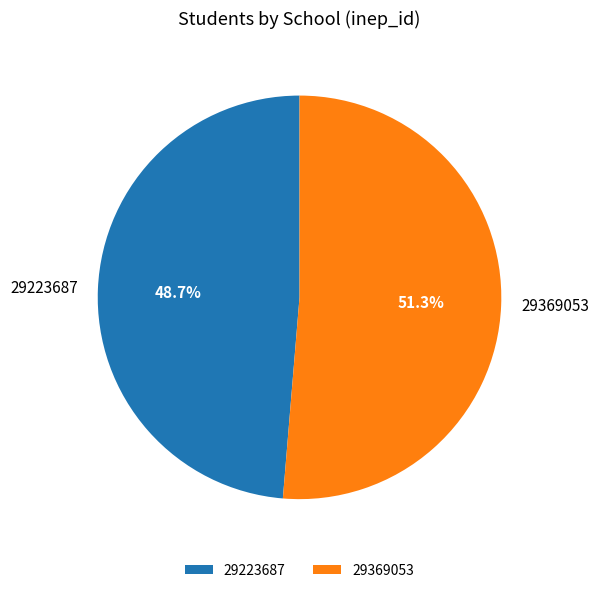

Combined, do 29369053 and 29223687 account for over 50%?

Yes